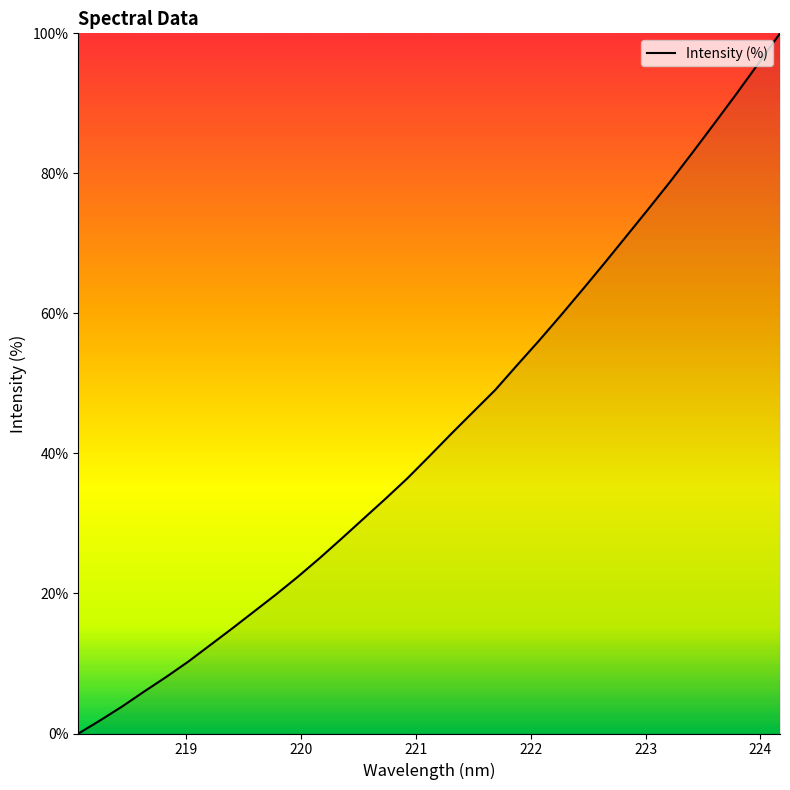

Is this an area chart (filled region under the line)?

No